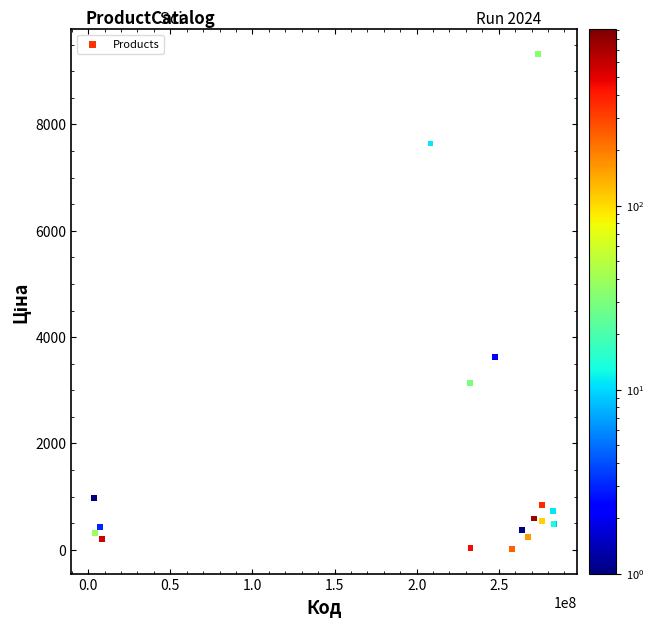

What Y value in the scatter plot is closest to 4668?

3622.2